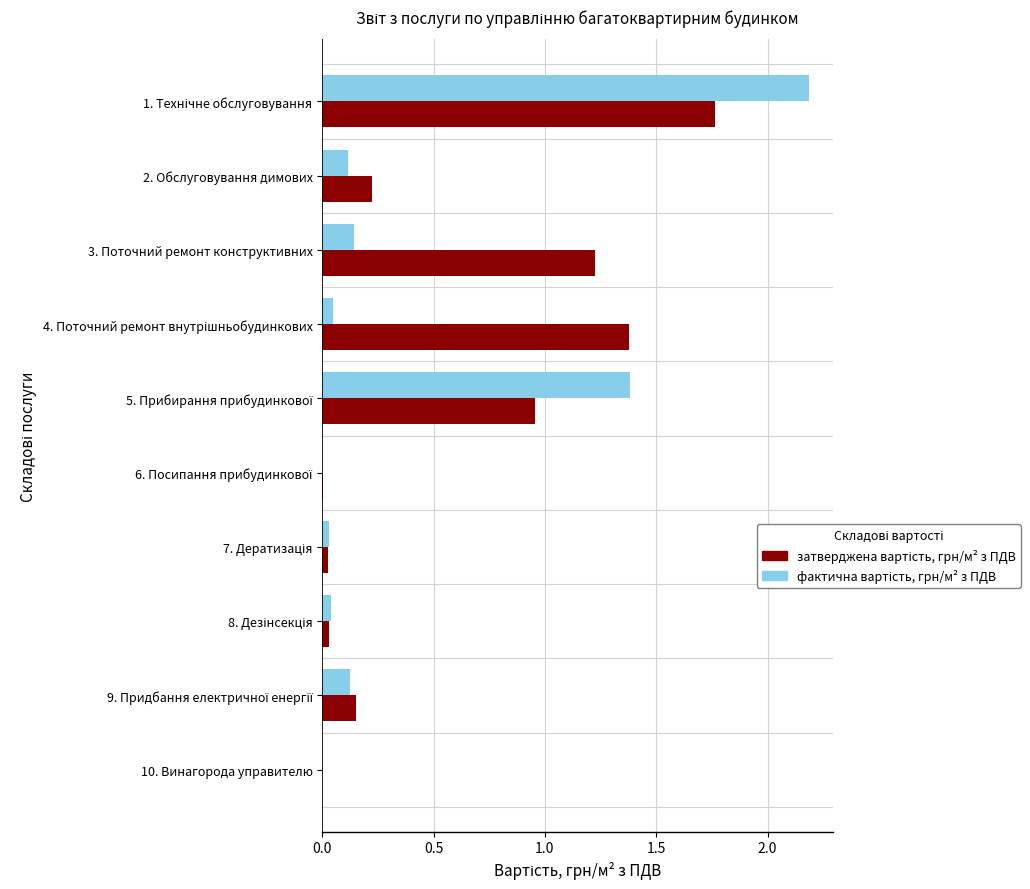

How many categories are shown in the chart?

10